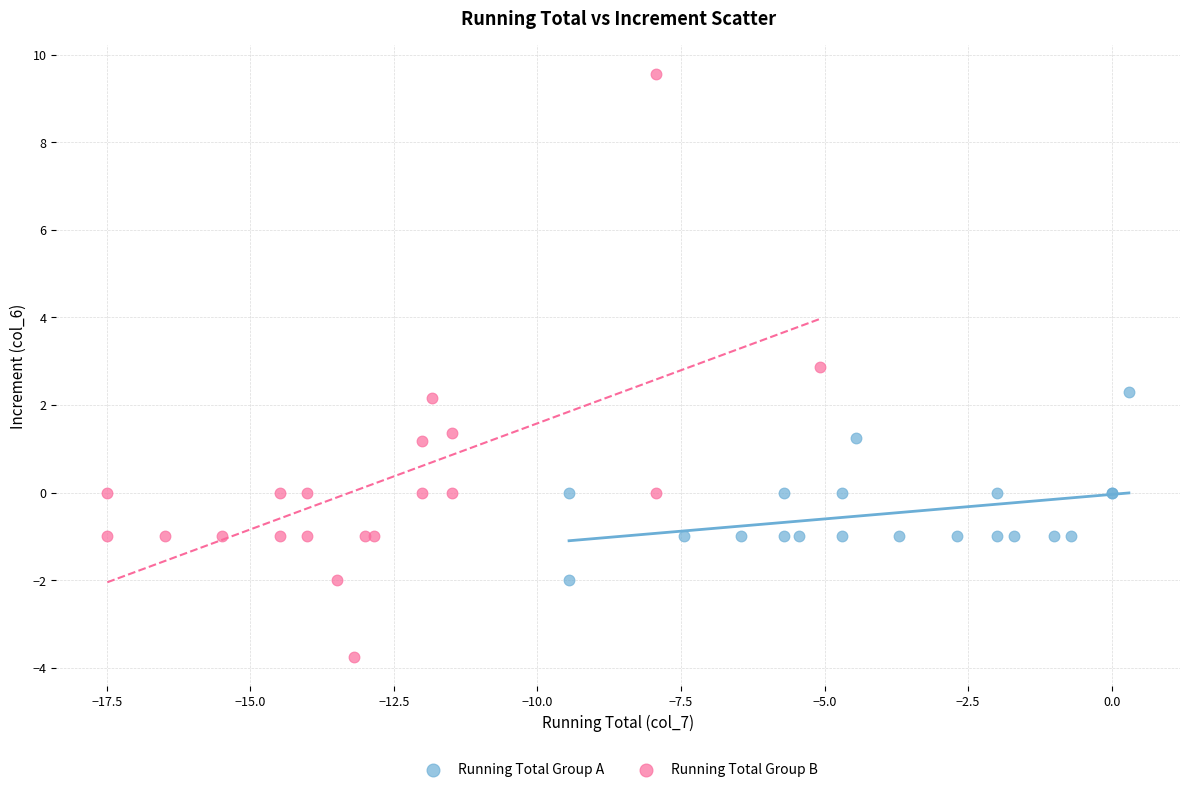

Which series has the widest spread of Y values?

Running Total Group B